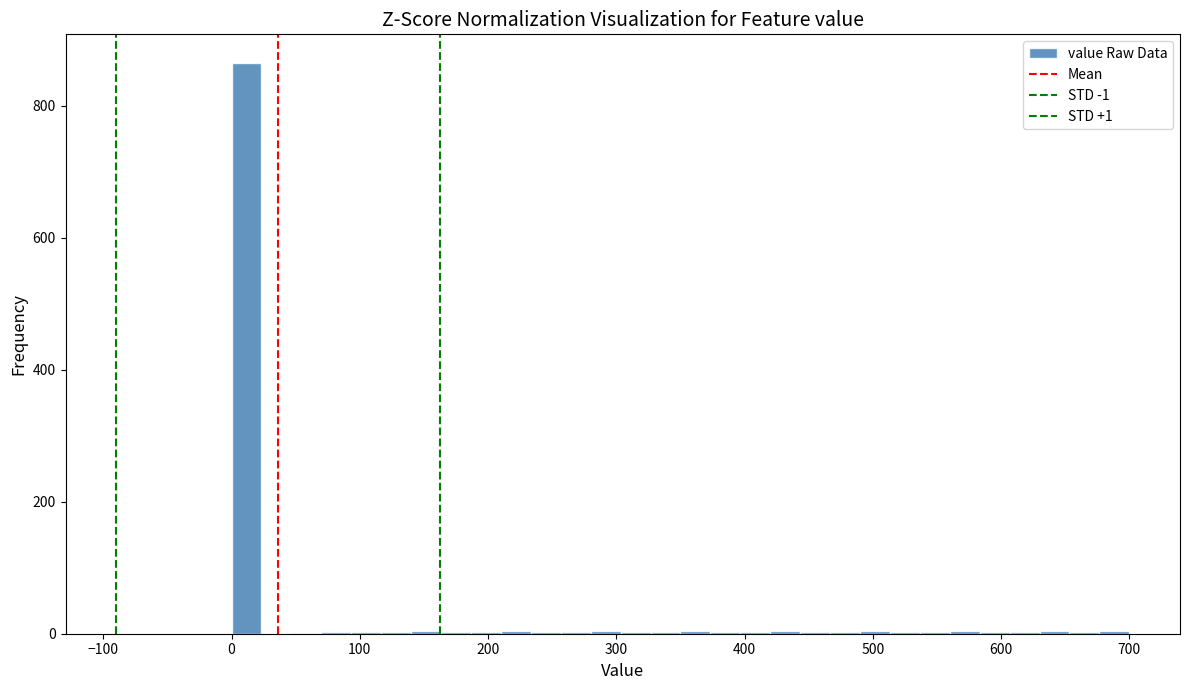

Read against the x-axis, roughly where is the centre of the tallest bar?

10